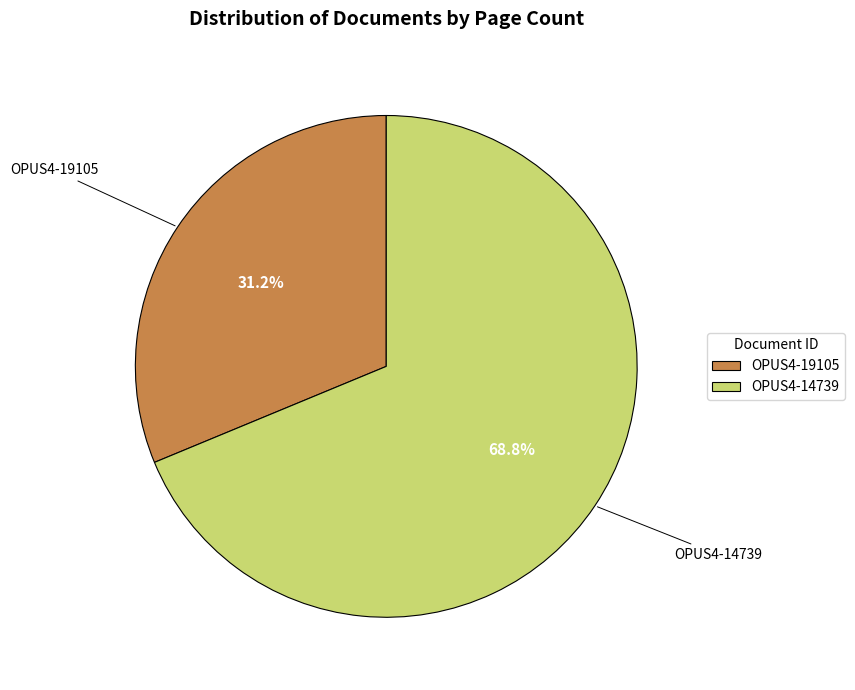

Does OPUS4-14739 represent more than half of the total?

Yes